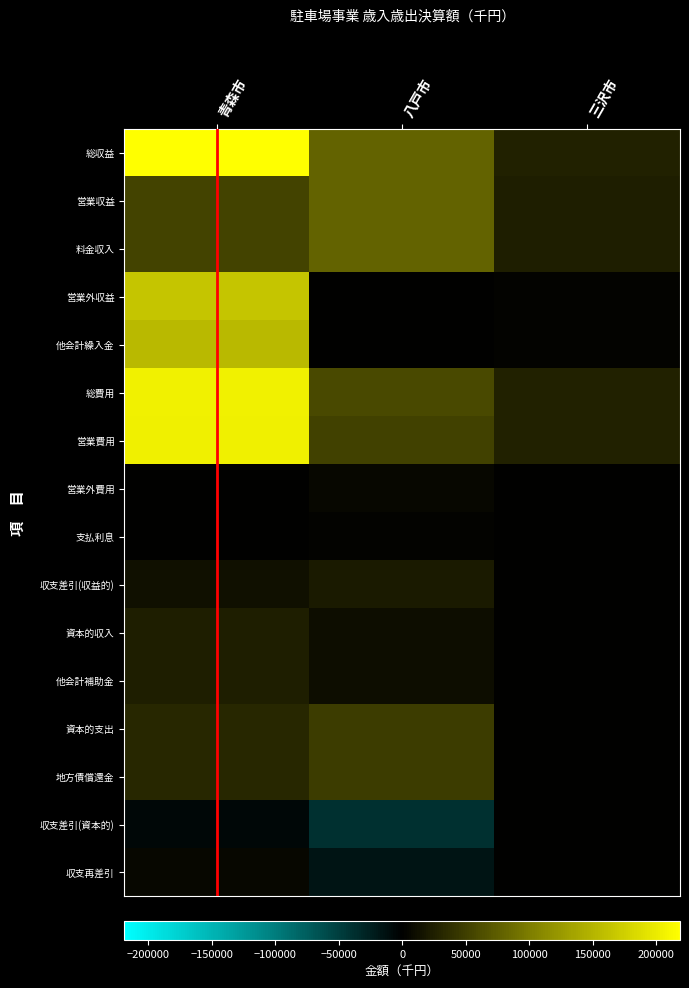

At how many categories does at least one series exceed 109006?

1